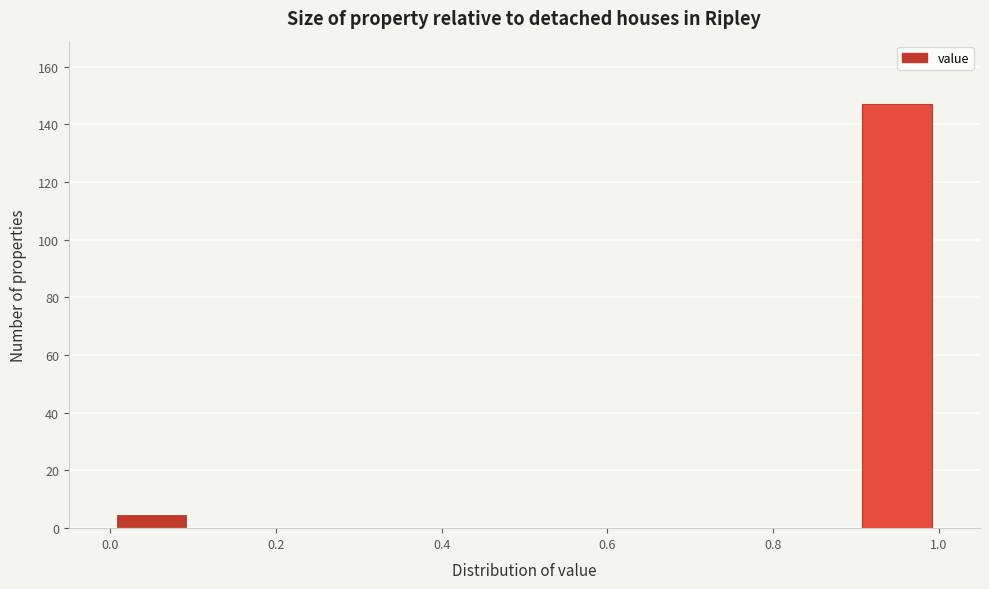

Reading left to right, list every bar in this chart as the range it spans on the x-axis followed by its height. The values are not printed on the chart, so give them approximately, as read against the axis.

0.0 to 0.1: 6
0.1 to 0.2: 0
0.2 to 0.3: 0
0.3 to 0.4: 0
0.4 to 0.5: 0
0.5 to 0.6: 0
0.6 to 0.7: 0
0.7 to 0.8: 0
0.8 to 0.9: 0
0.9 to 1.0: 148